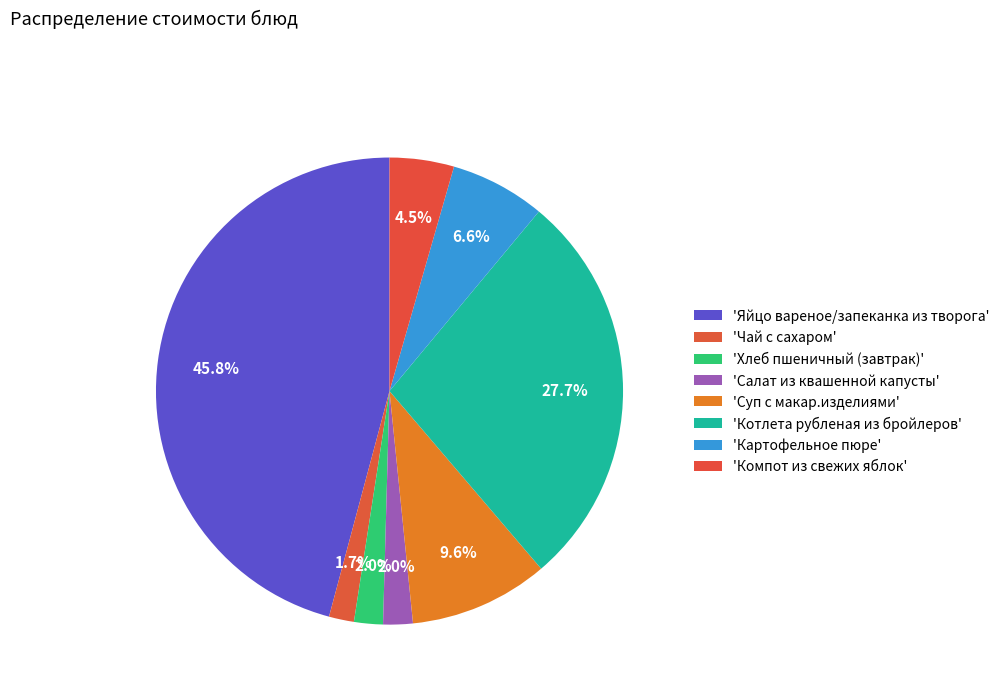

Which slice is the largest?

Яйцо вареное/запеканка из творога